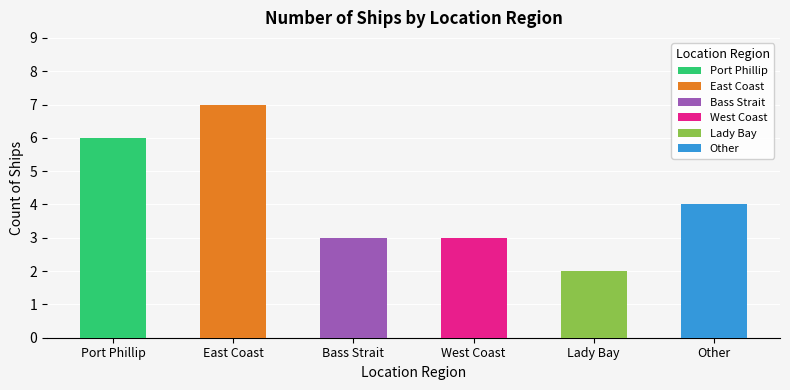

The value at Lady Bay is 1. True or false?

False